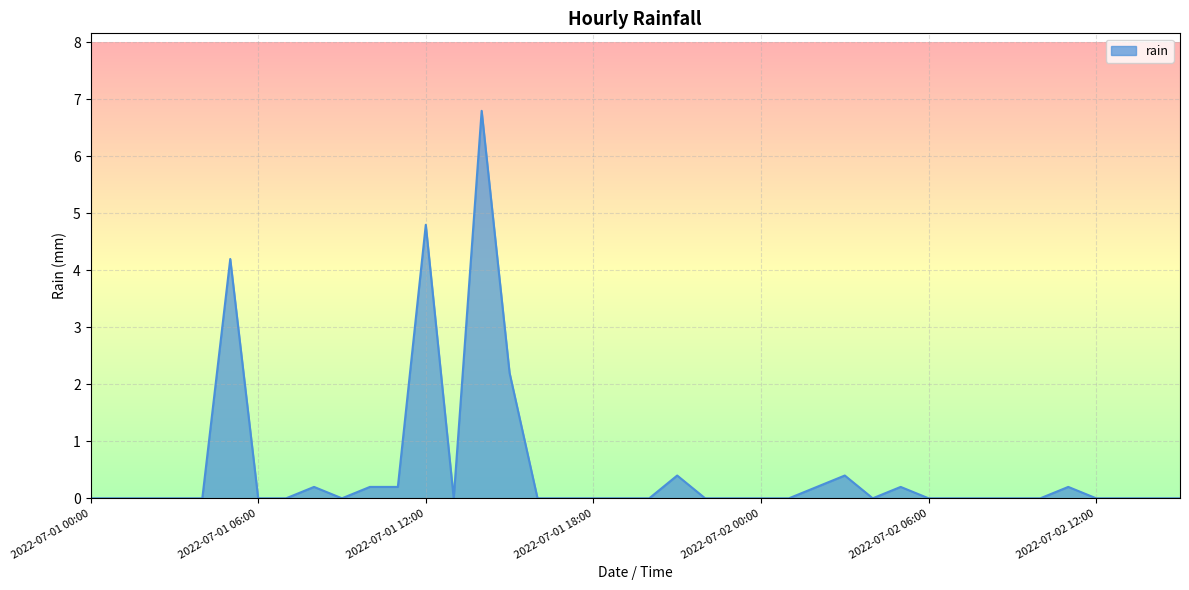

What is the value of the 36th point from the left?

0.2